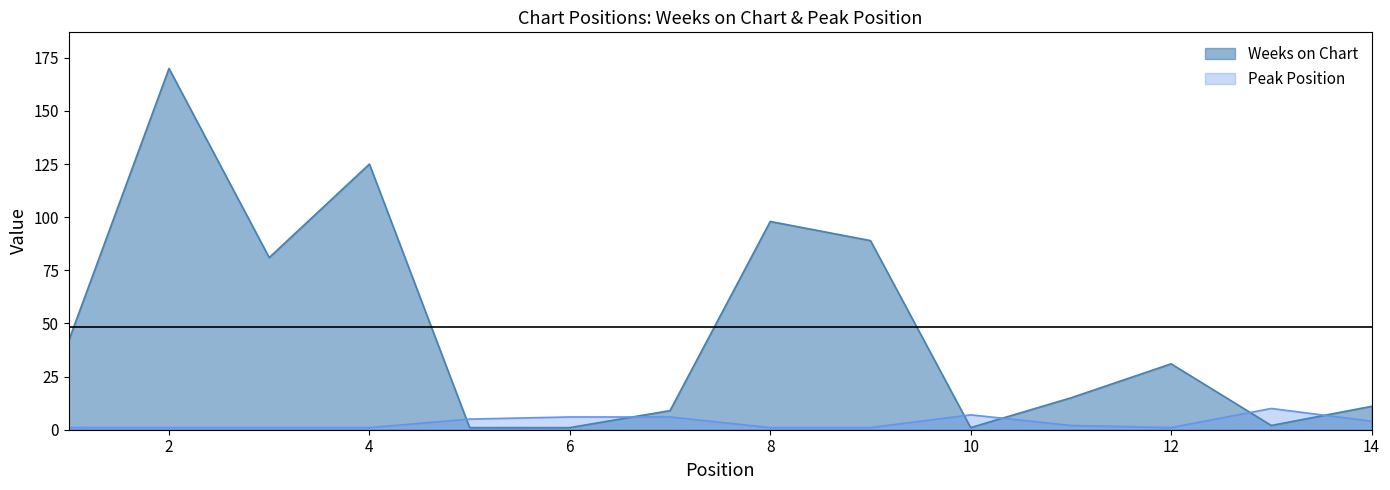

Does the chart display data point markers on the line(s)?

No